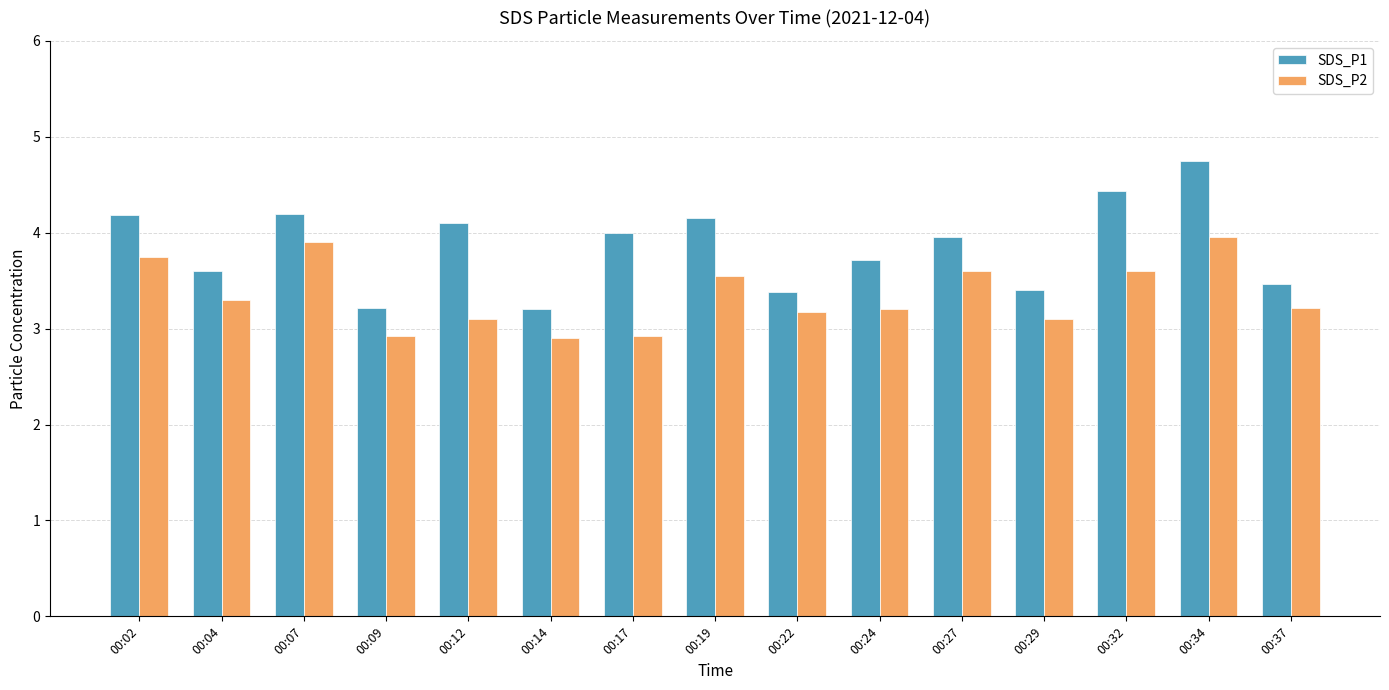

Where does the SDS_P2 series first go above 3?

00:02